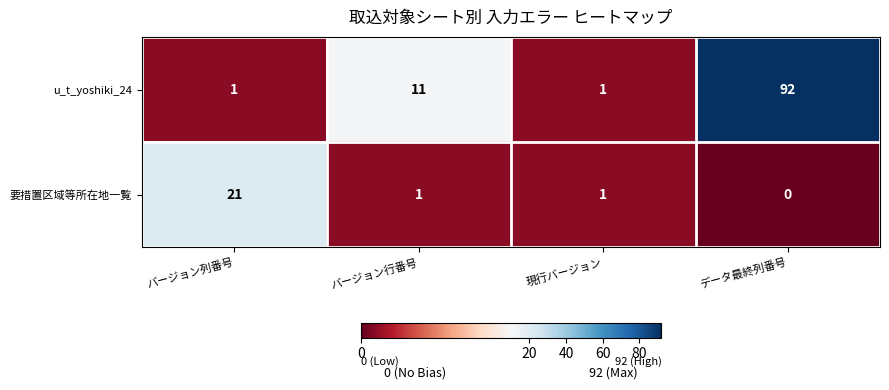

Rank the series at データ最終列番号 from lowest to highest value.

要措置区域等所在地一覧, u_t_yoshiki_24